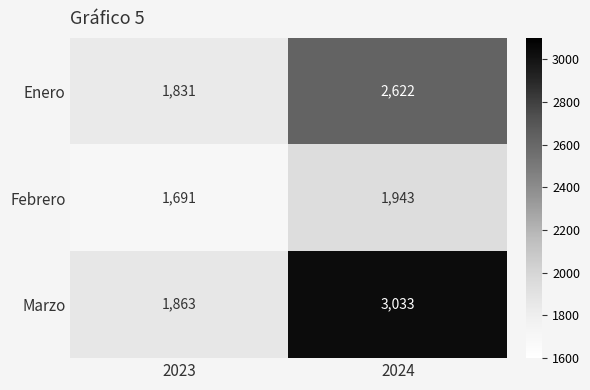

At 2023, list the series in order from smallest to largest.

Febrero, Enero, Marzo